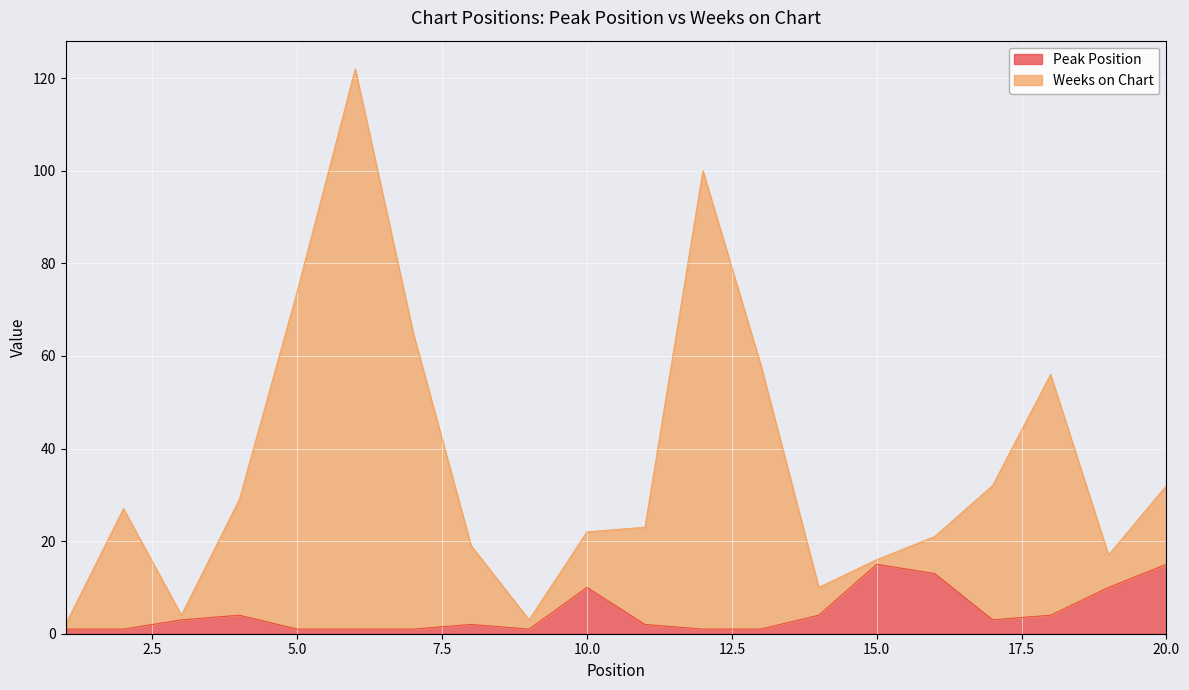

What is the sum of the Peak Position values at 1 and 18?

5